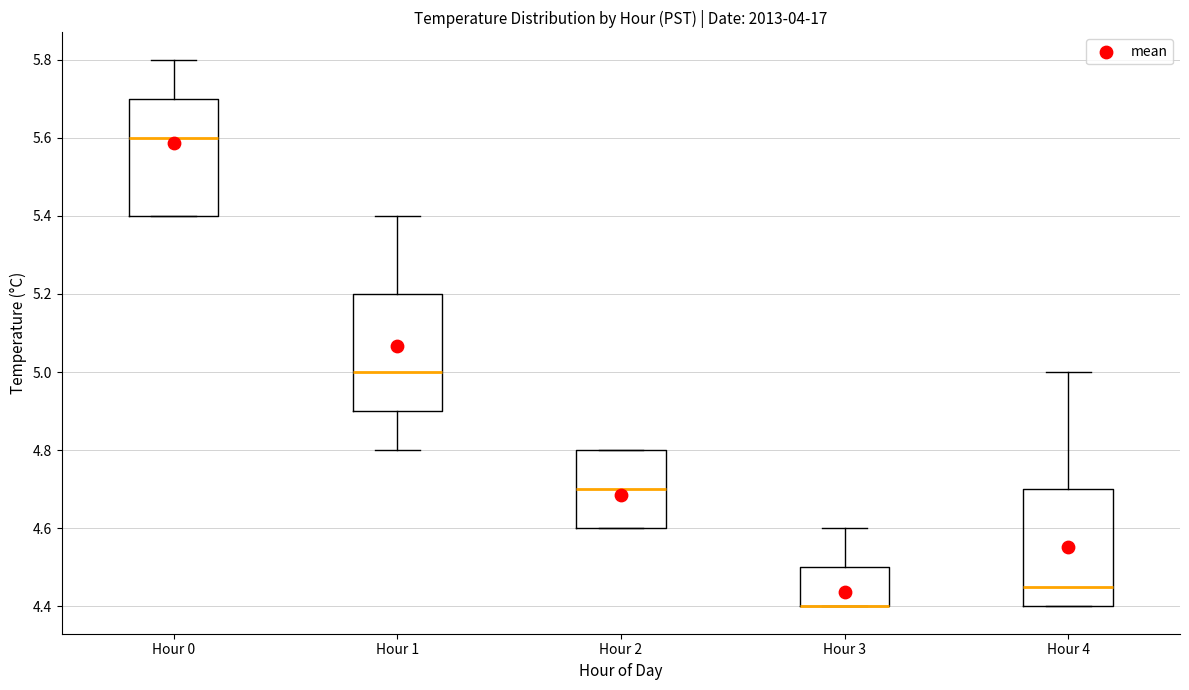

Where does the lower whisker of the box for Hour 1 end on the y-axis? The values are not printed on the chart, so give them approximately, as read against the axis.

4.80